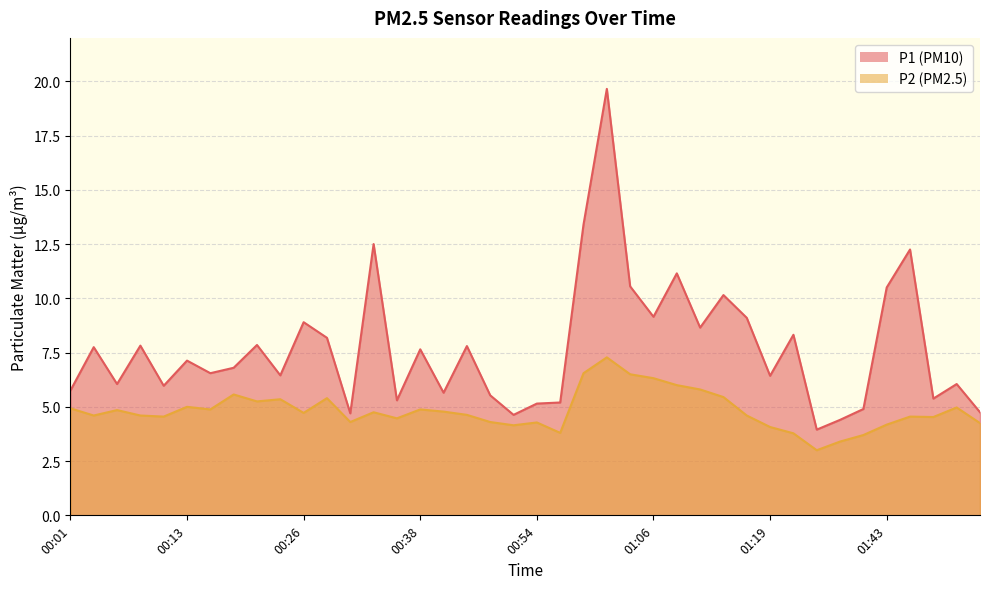

Is it true that P2 equals 10.6 at 01:06?

False